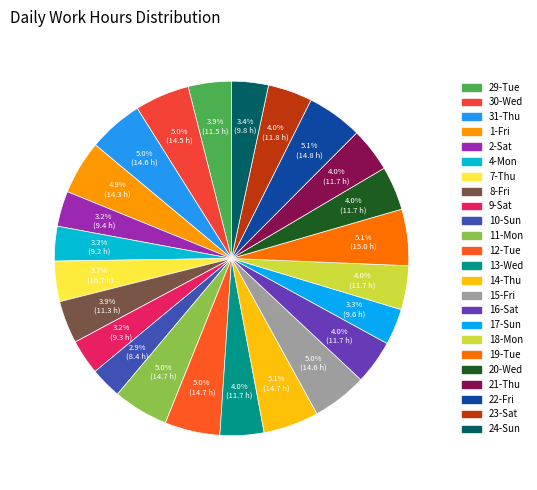

Is there any slice that represents more than half of the pie?

No